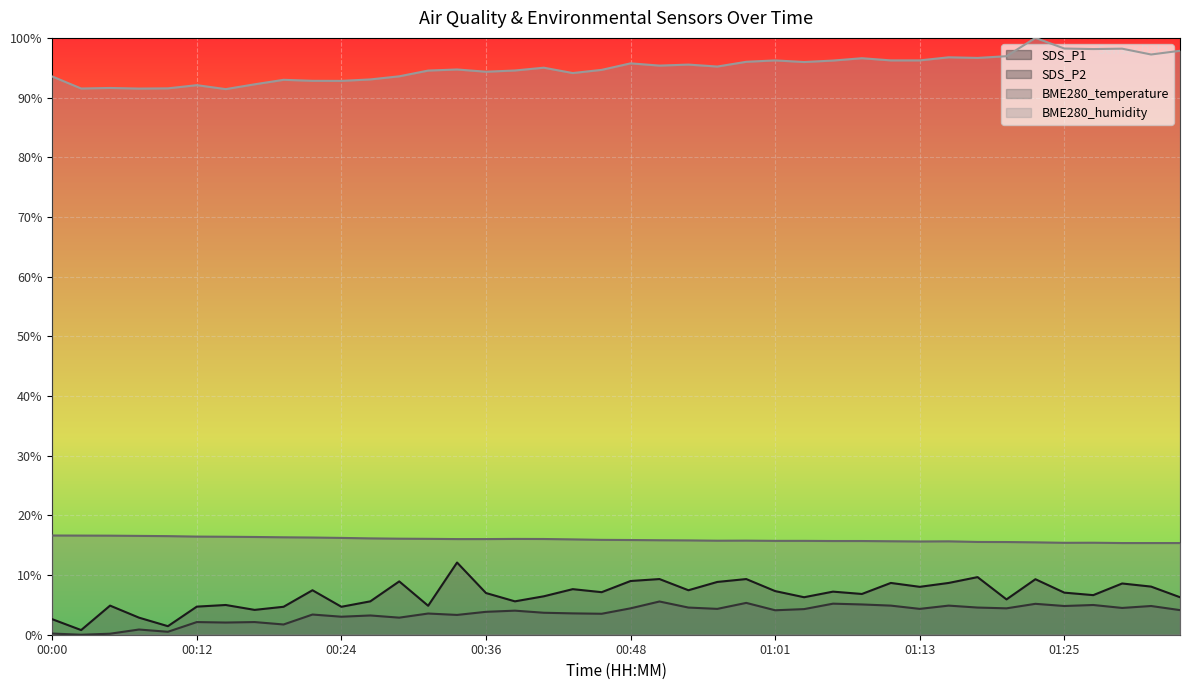

Which series has the largest range (max minus min)?

SDS_P1